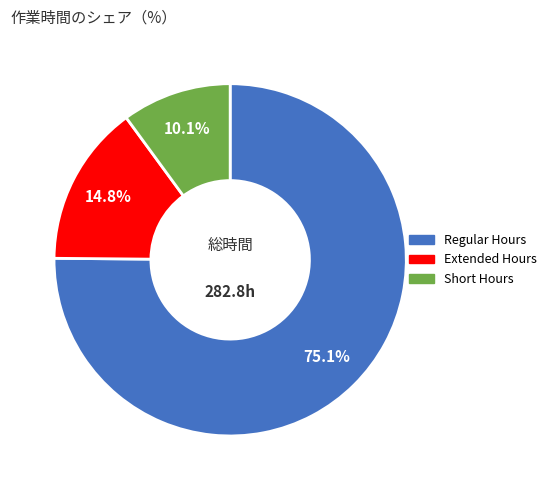

How many segments does this pie chart have?

3